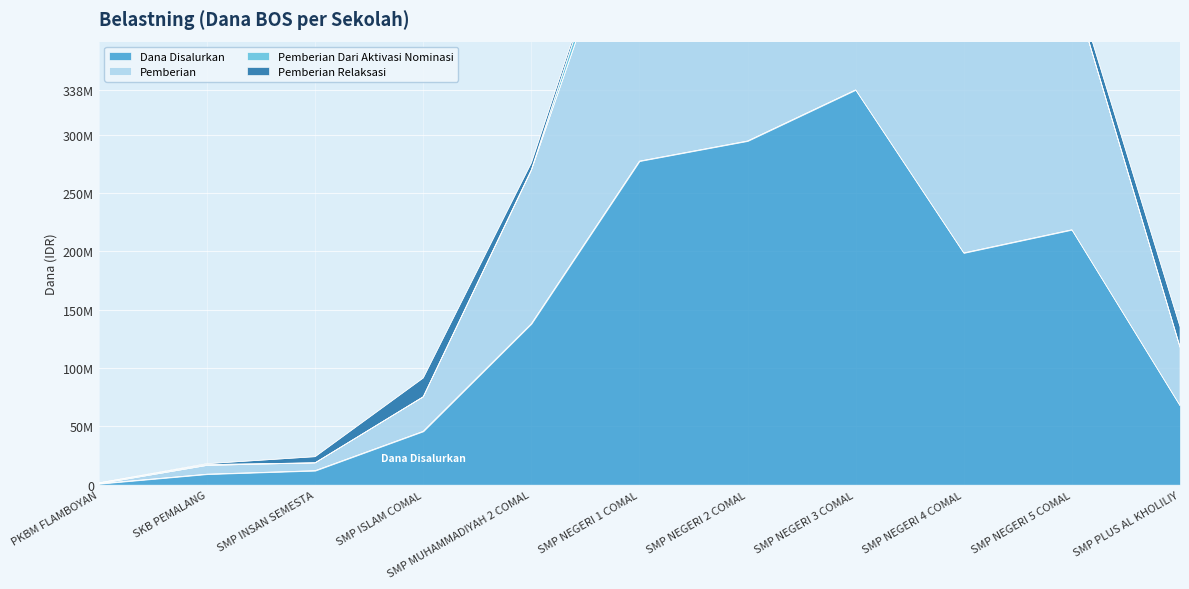

True or false: Pemberian and Dana Disalurkan cross at least once.

False